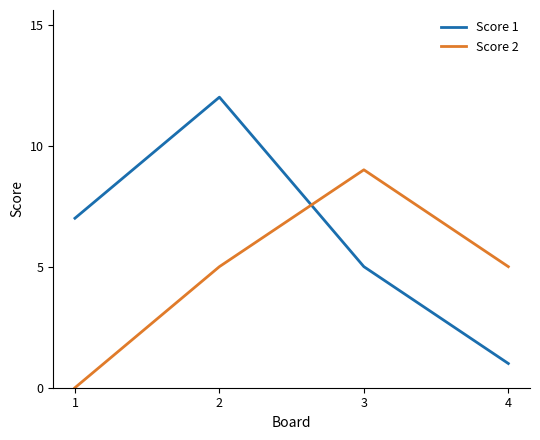

The value of Score 1 at 4 is 1. True or false?

True